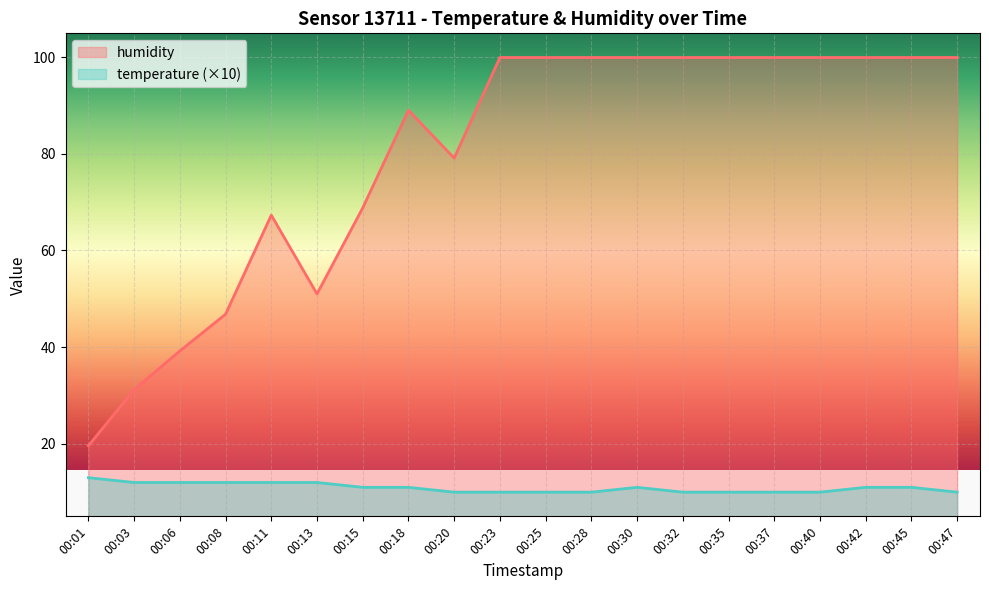

What is the difference between the maximum and minimum values in the temperature series?

3.0